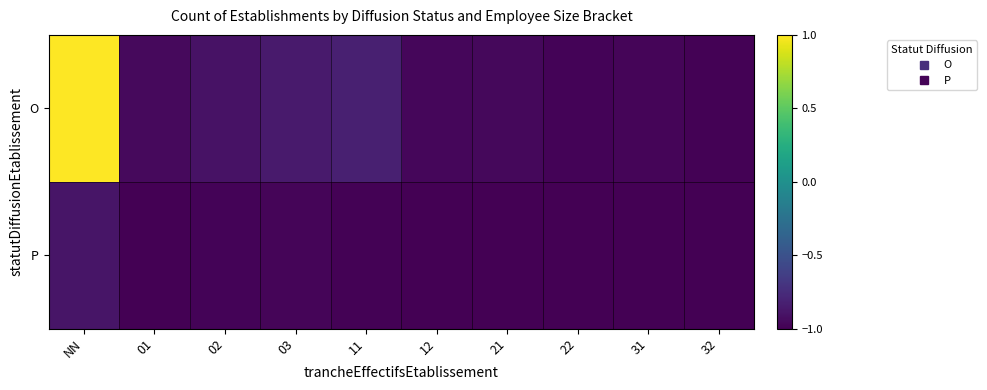

What is the spread (max minus min) of values at NN?

1.9